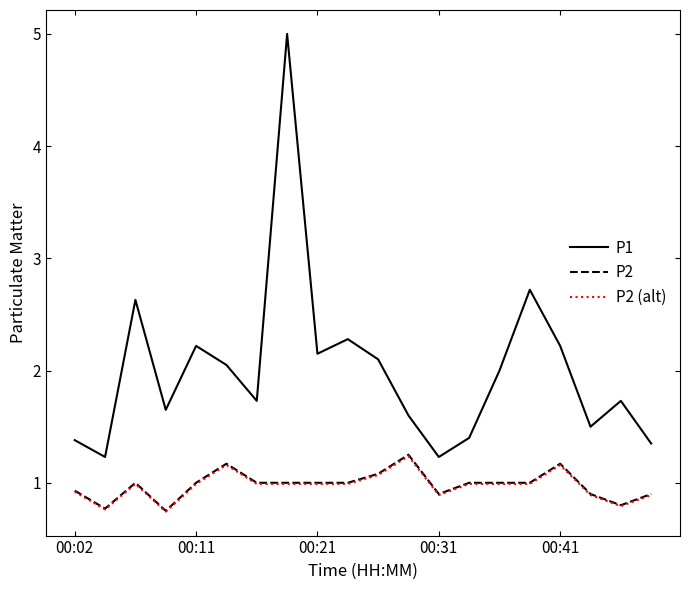

What is the minimum value shown in the chart?

0.7